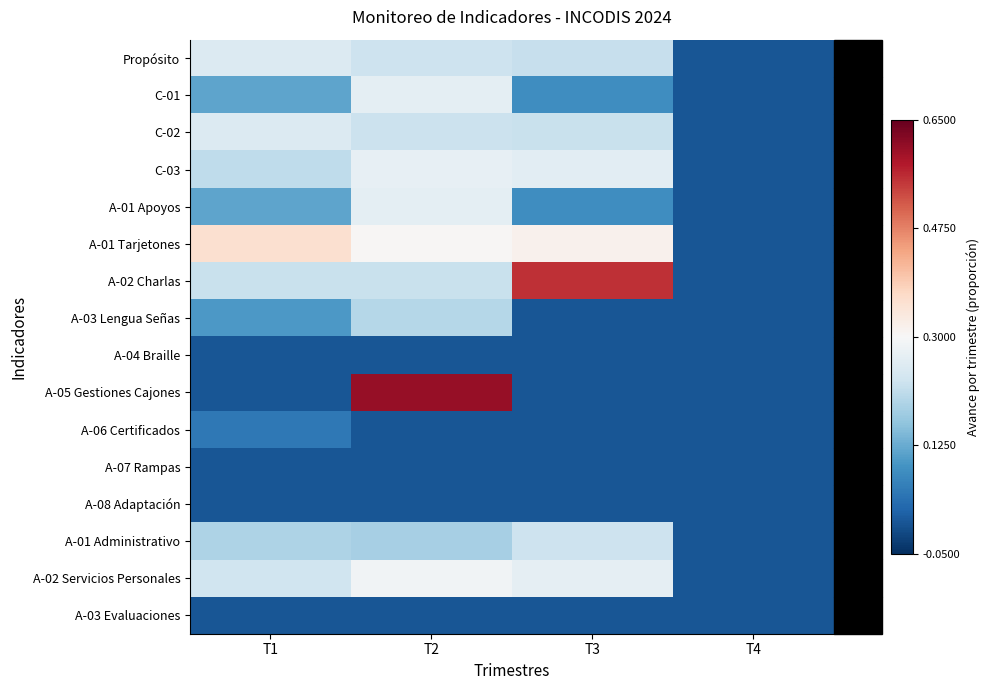

Which has a higher value, T2 or T1?

T1